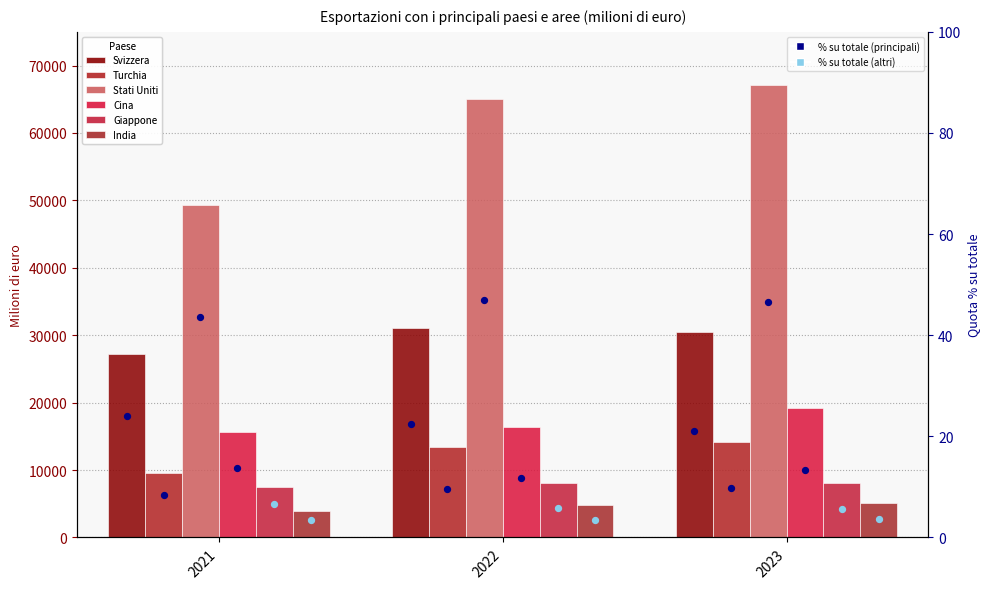

At how many categories does at least one series exceed 5936?

3